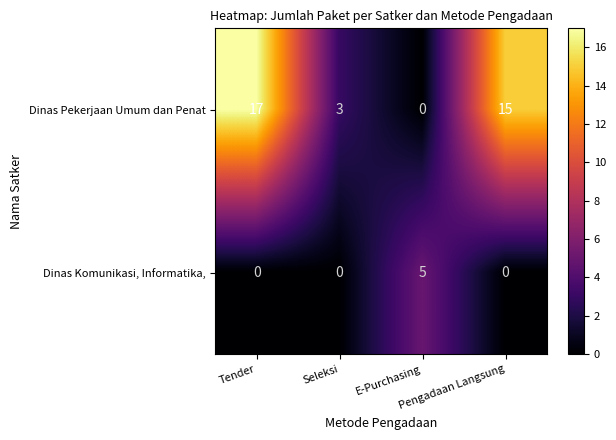

What is the average value of the Dinas Pekerjaan Umum dan Penat series?

9